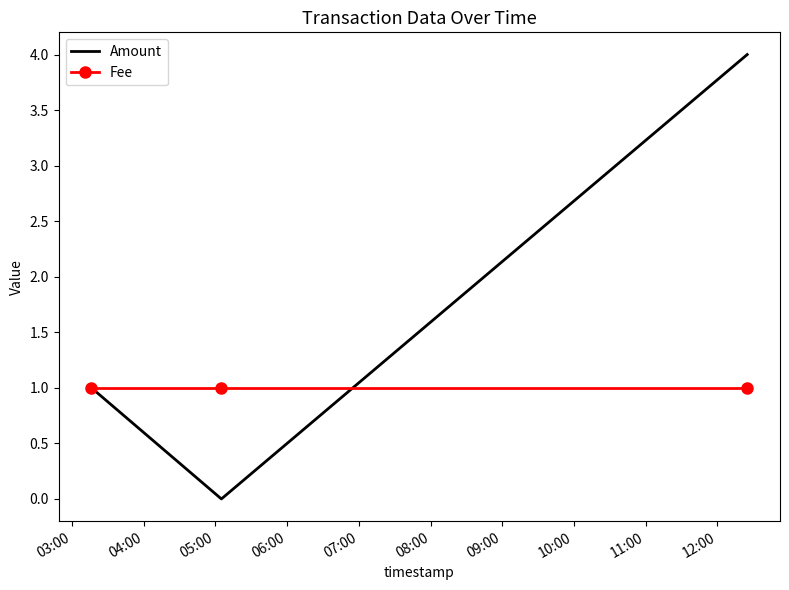

Reading right to left, what are all the values shown in this chart?

Amount: 4	0	1
Fee: 1	1	1